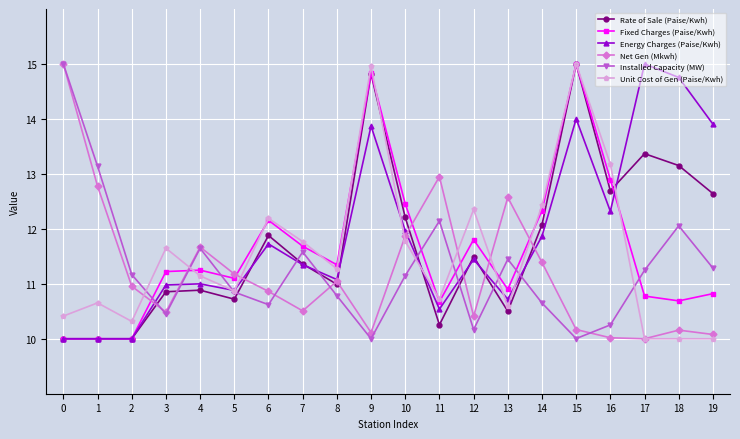

Which series ends up on top after the final intersection of Net Gen (Mkwh) and Fixed Charges (Paise/Kwh)?

Fixed Charges (Paise/Kwh)